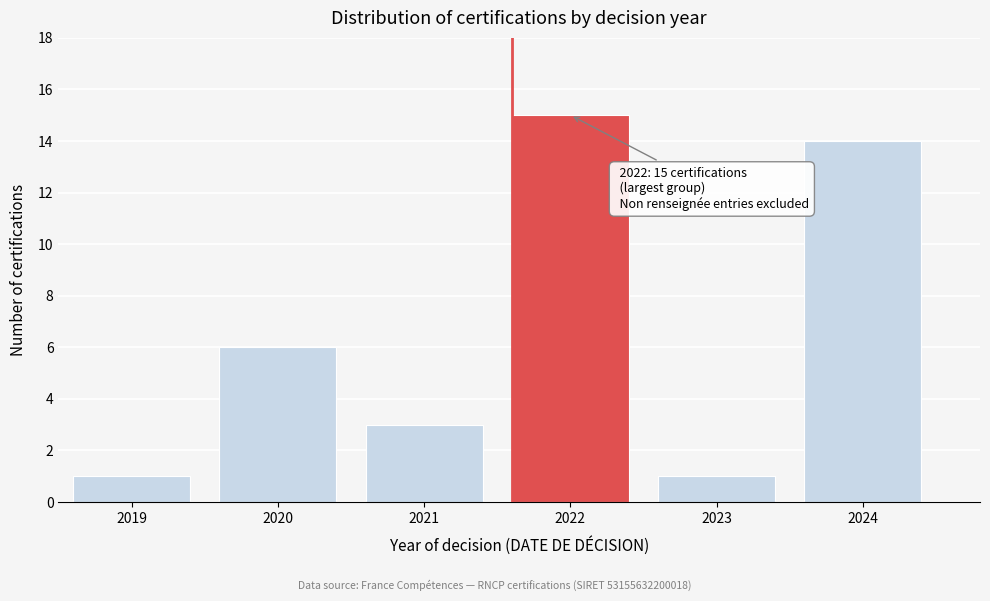

Reading left to right, transcribe all the data shown in this chart.

2019=1	2020=6	2021=3	2022=15	2023=1	2024=14